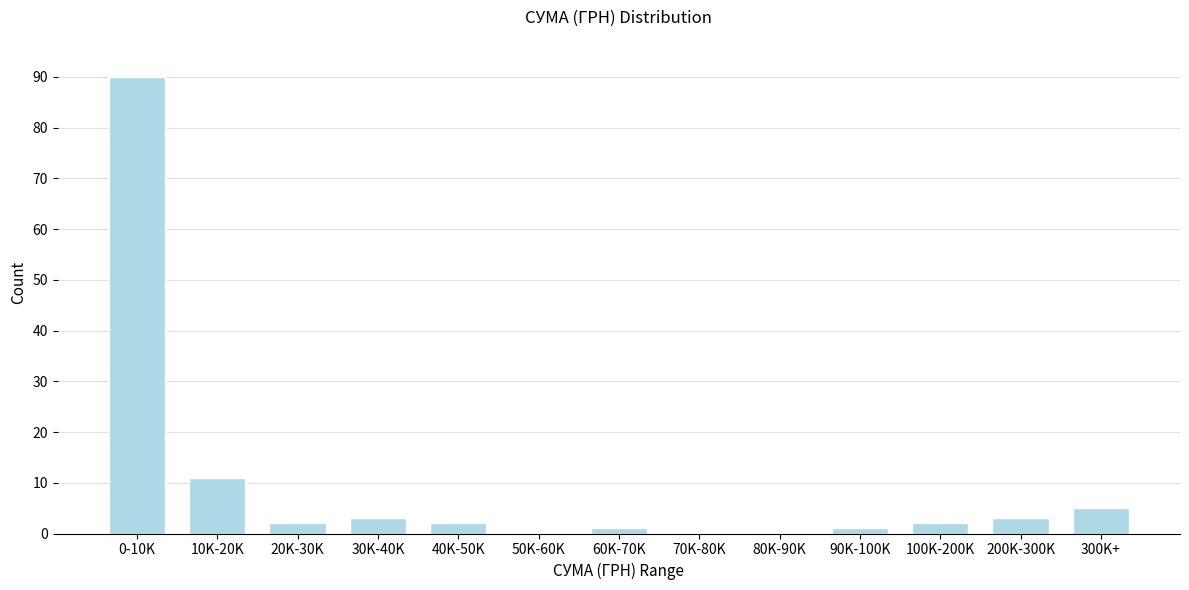

Reading right to left, what are all the values shown in this chart?

300K+=5	200K-300K=3	100K-200K=2	90K-100K=1	80K-90K=0	70K-80K=0	60K-70K=1	50K-60K=0	40K-50K=2	30K-40K=3	20K-30K=2	10K-20K=11	0-10K=90